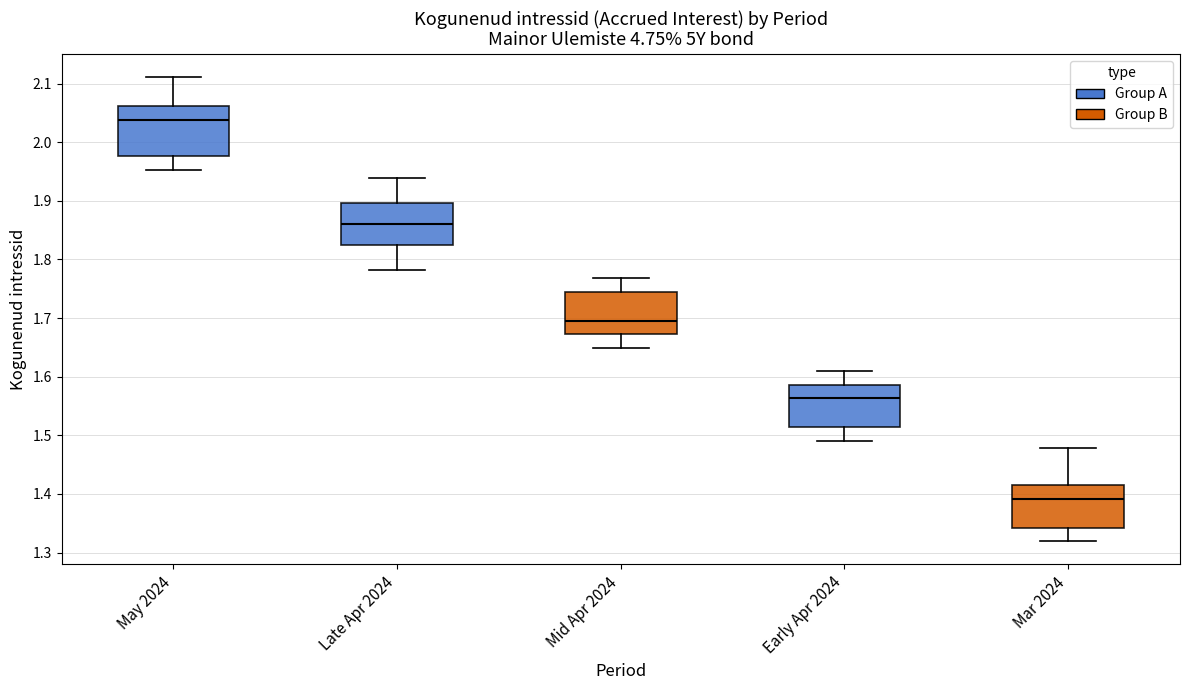

Reading left to right, transcribe this box plot: for each box, give where its median line is, the range the box spans, and where its two whiskers end, as read against the y-axis. The values are not printed on the chart, so give them approximately, as read against the axis.

May 2024: median 2.04, box 1.98 to 2.06, whiskers 1.95 to 2.11
Late Apr 2024: median 1.86, box 1.82 to 1.90, whiskers 1.78 to 1.94
Mid Apr 2024: median 1.70, box 1.67 to 1.74, whiskers 1.65 to 1.77
Early Apr 2024: median 1.56, box 1.51 to 1.59, whiskers 1.49 to 1.61
Mar 2024: median 1.39, box 1.34 to 1.42, whiskers 1.32 to 1.48